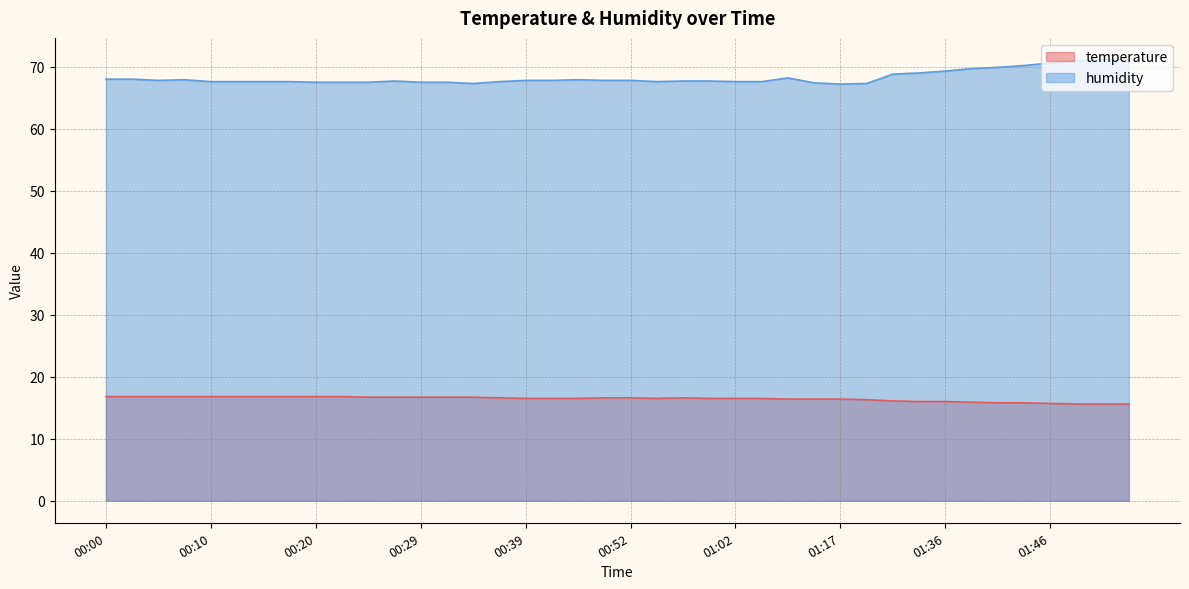

Which category has the lowest value in the humidity series?

01:17